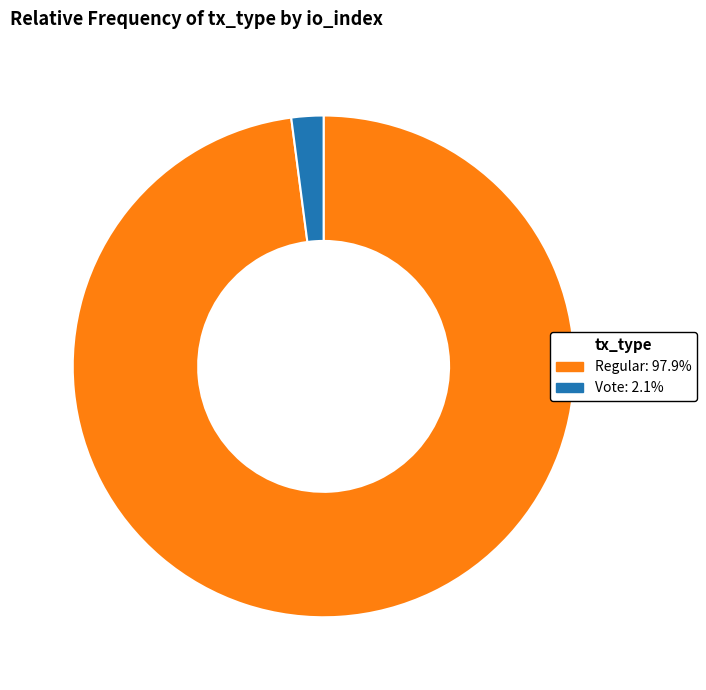

Is there any slice that represents more than half of the pie?

Yes